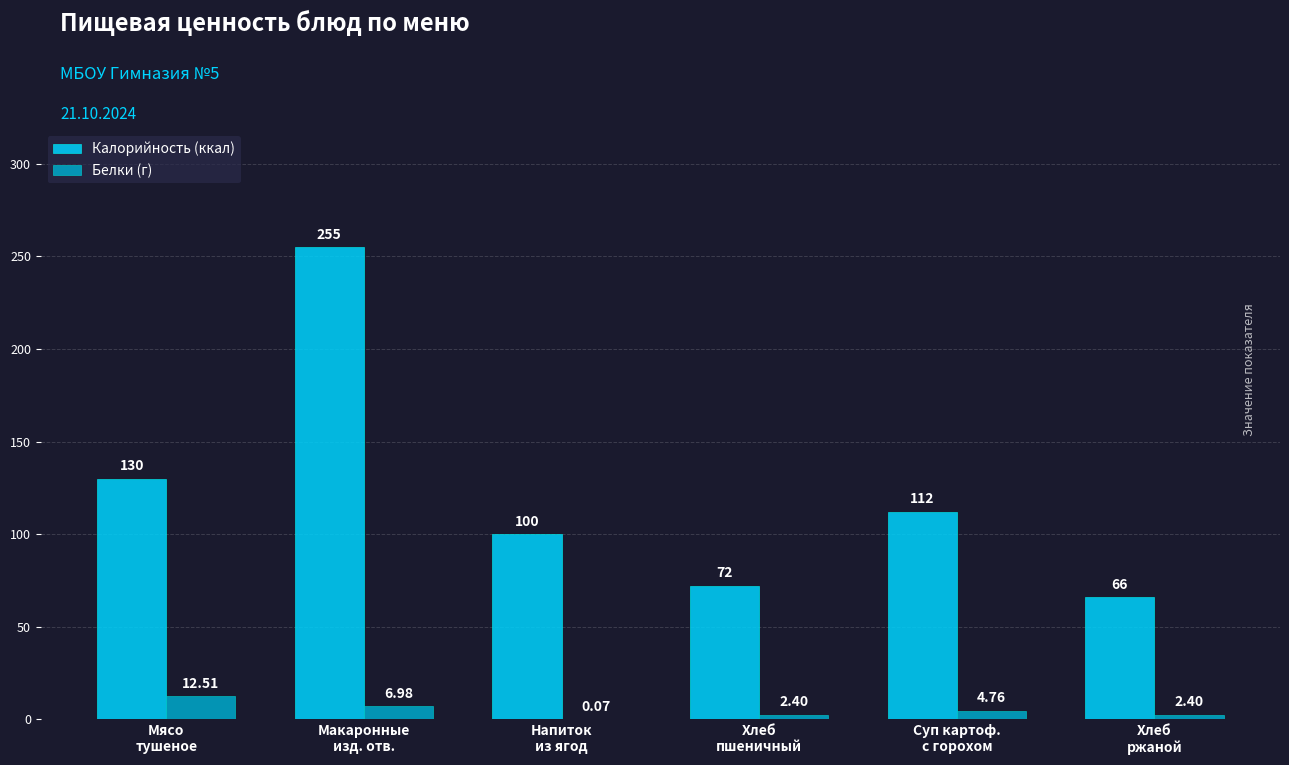

Which series has the largest total across all categories?

Калорийность (ккал)